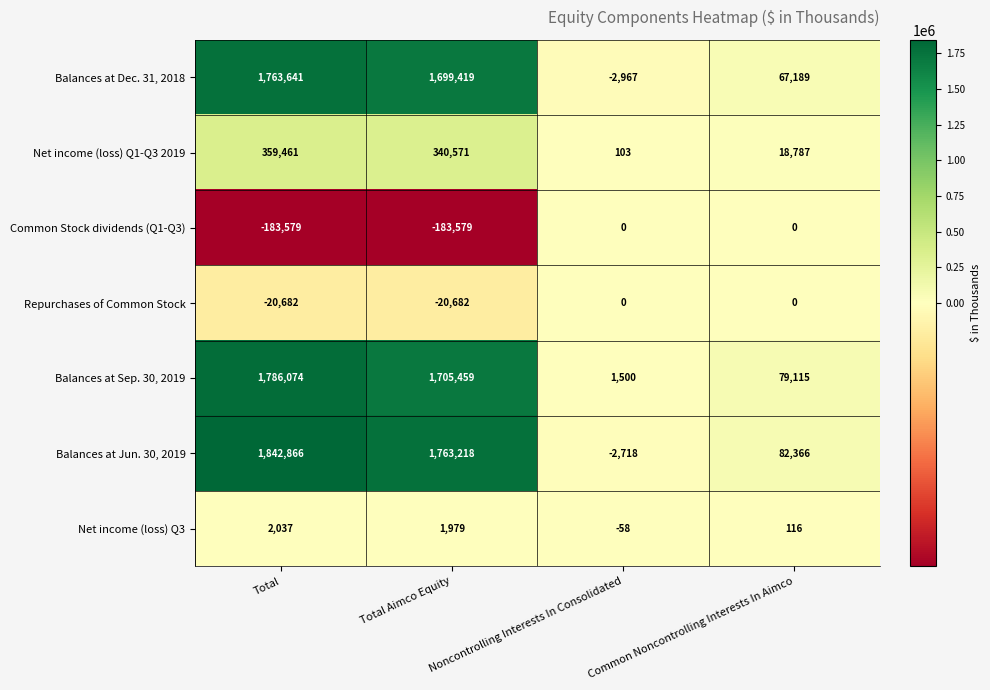

At how many categories does at least one series exceed 237056?

2